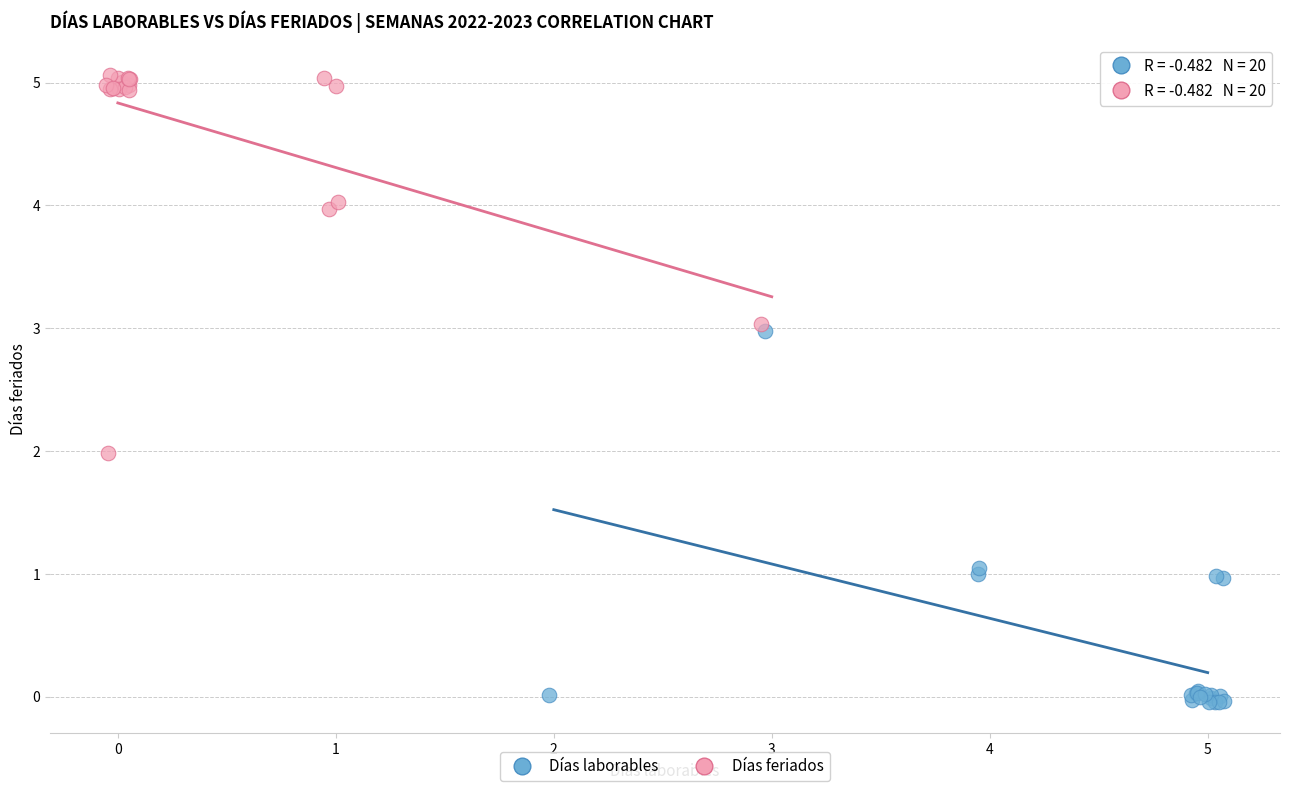

What are all the series names shown in the legend?

Días laborables, Días feriados